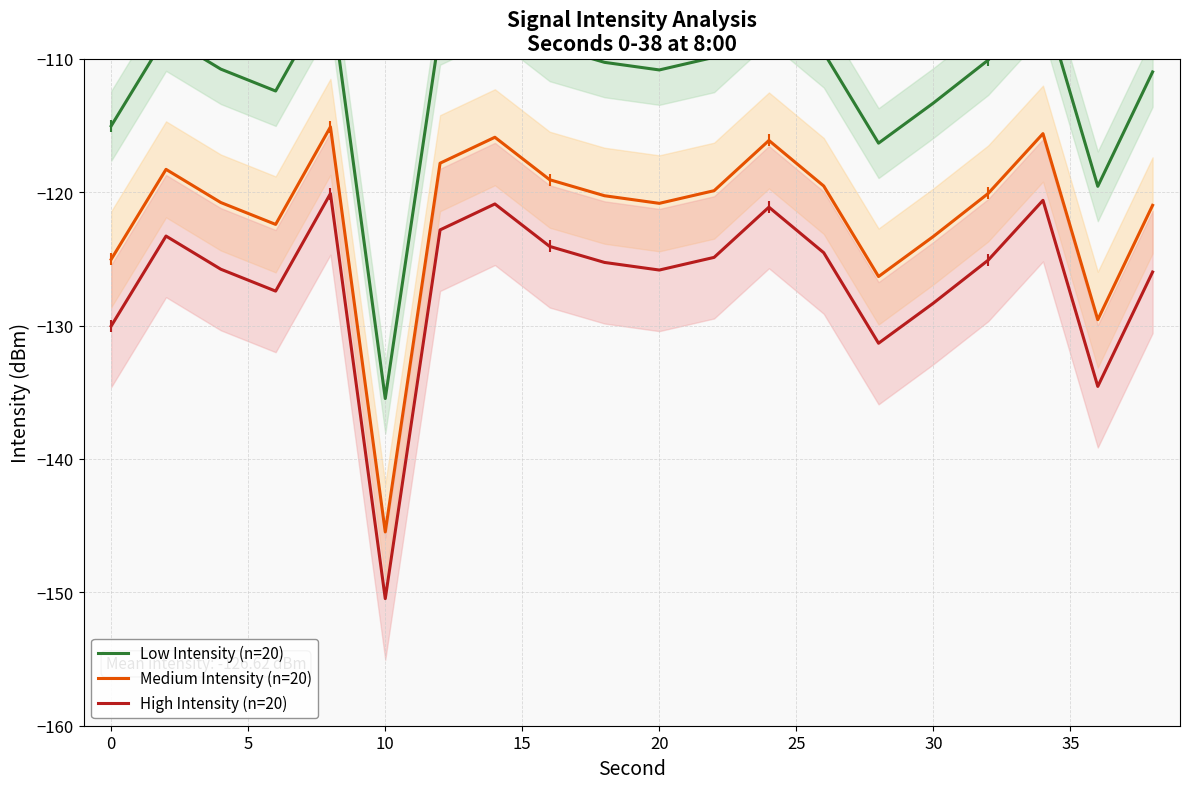

True or false: Medium Intensity (n=20) and High Intensity (n=20) cross at least once.

False